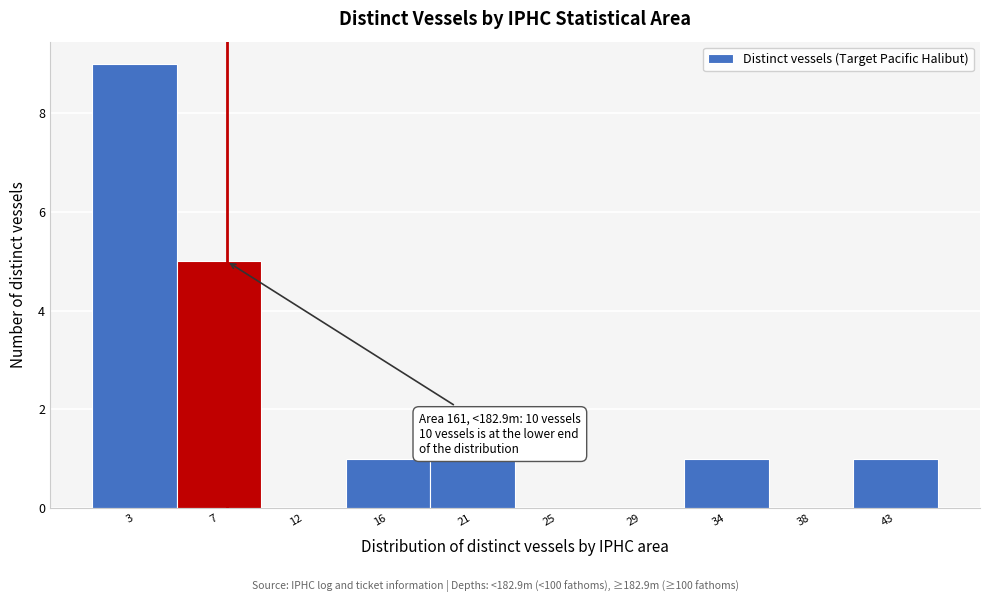

Reading left to right, extract all data points from this chart.

3=9	7=5	12=0	16=1	21=1	25=0	29=0	34=1	38=0	43=1